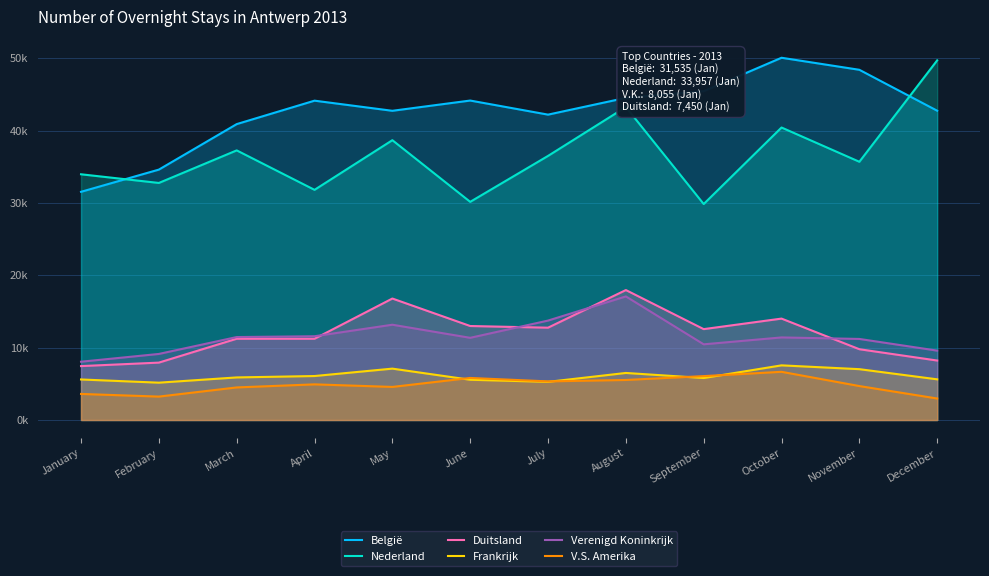

Which series has the widest spread of values?

Nederland